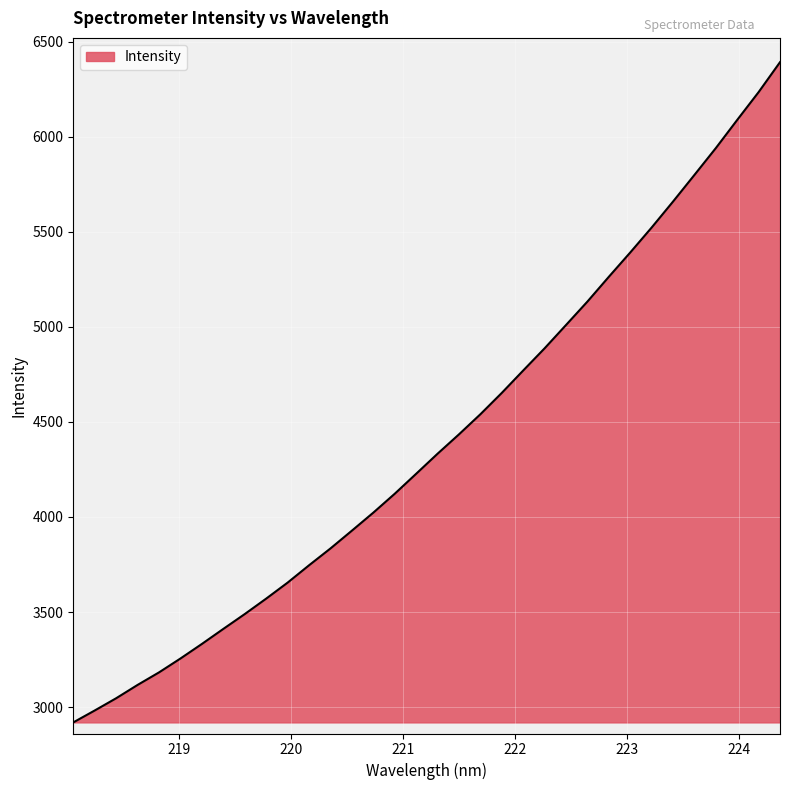

What is the smallest value displayed?

2919.6